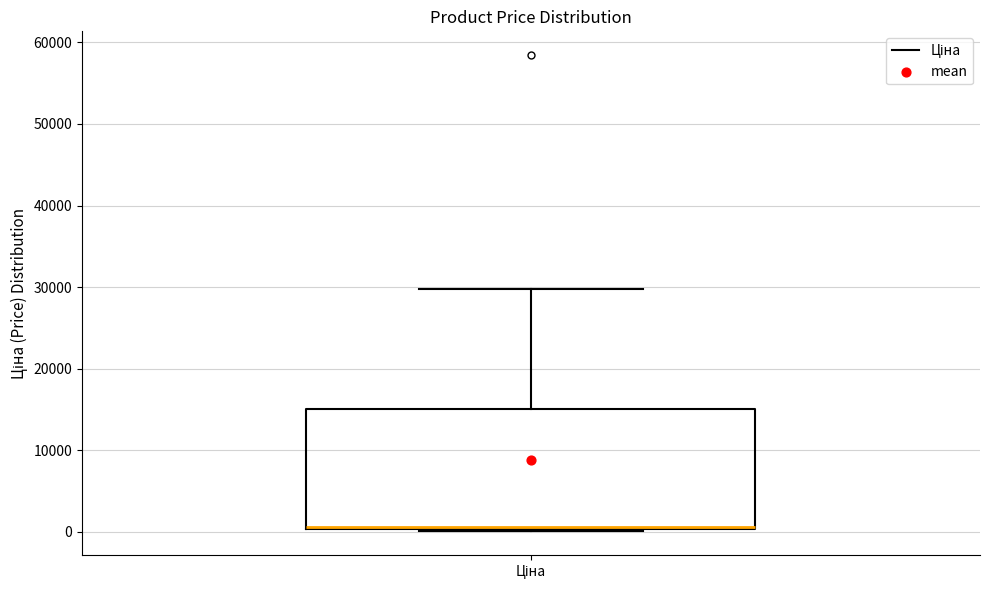

Where is the lower edge of the box for Ціна on the y-axis? The values are not printed on the chart, so give them approximately, as read against the axis.

0